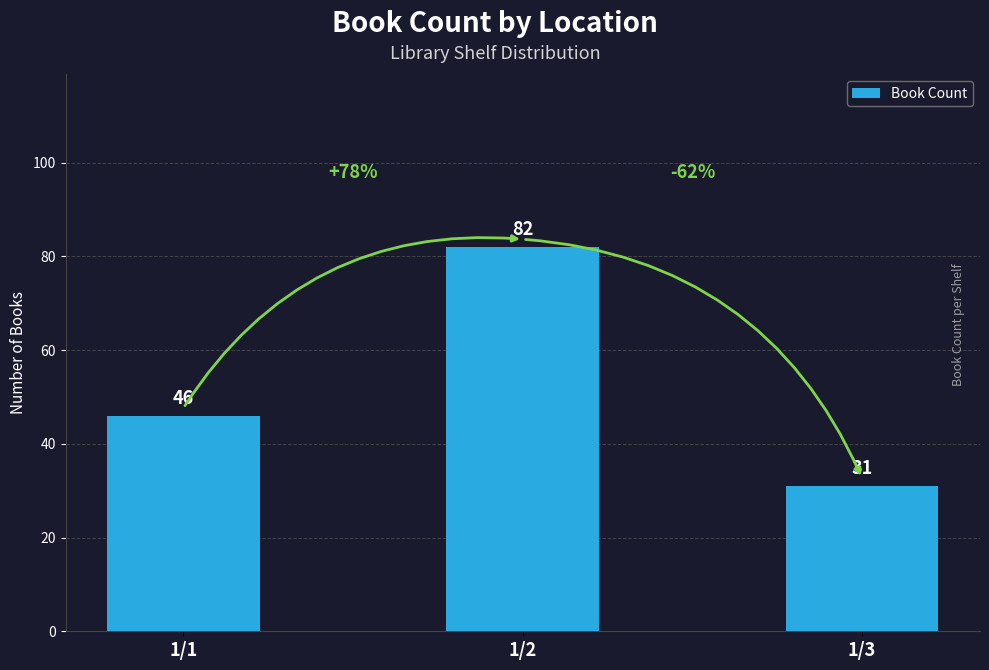

Is it true that the value at 1/2 is 82?

True